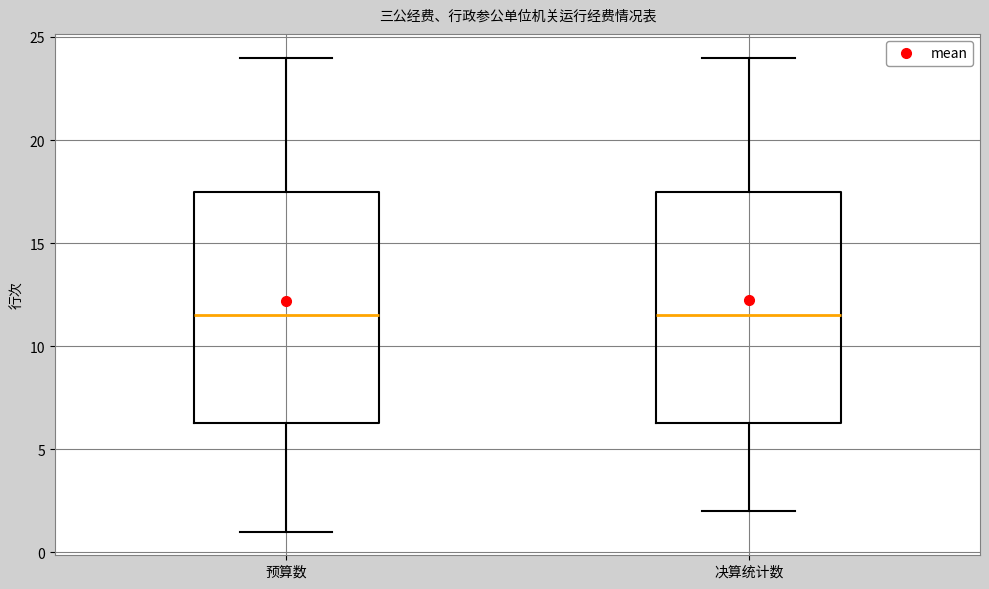

Reading left to right, transcribe this box plot: for each box, give where its median line is, the range the box spans, and where its two whiskers end, as read against the y-axis. The values are not printed on the chart, so give them approximately, as read against the axis.

预算数: median 11.5, box 6.5 to 17.5, whiskers 1.0 to 24.0
决算统计数: median 11.5, box 6.5 to 17.5, whiskers 2.0 to 24.0